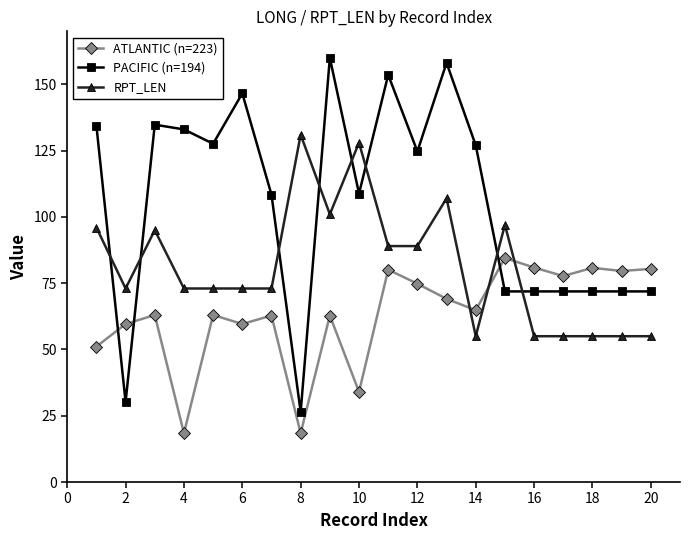

Which series has the widest spread of values?

PACIFIC (n=194)